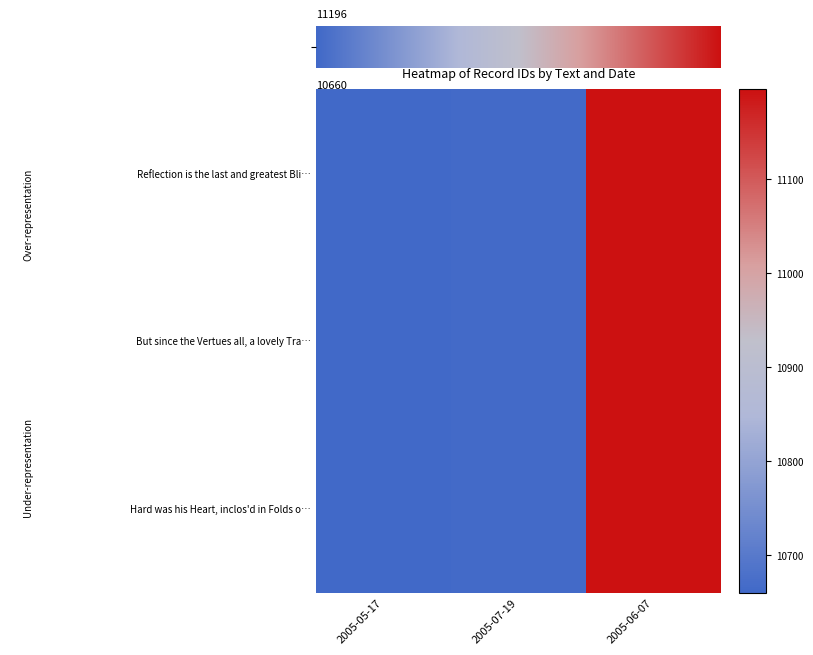

How many data points does each series have?

3